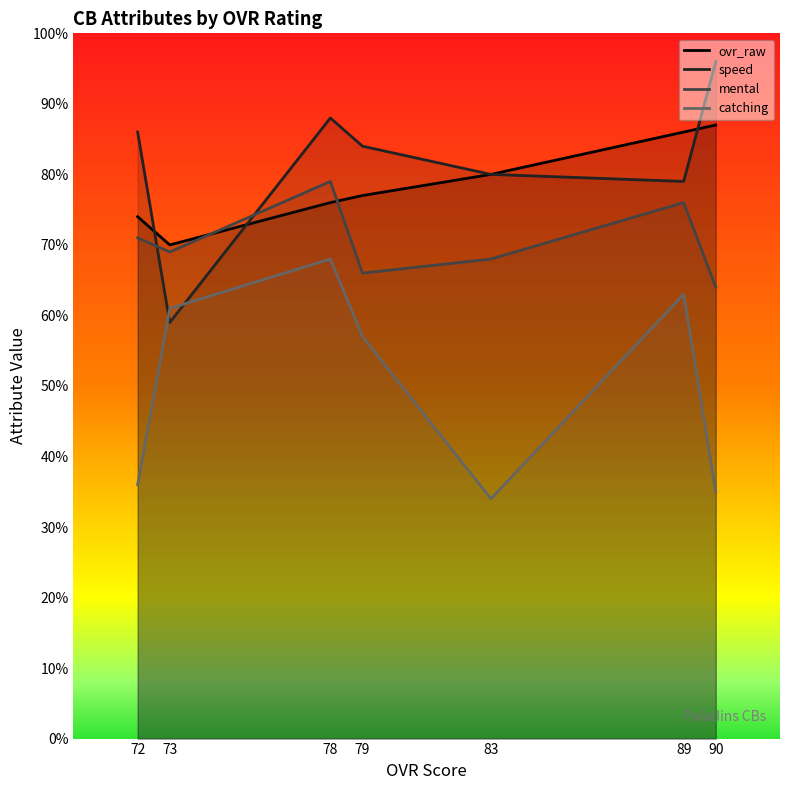

True or false: ovr_raw and mental cross at least once.

True